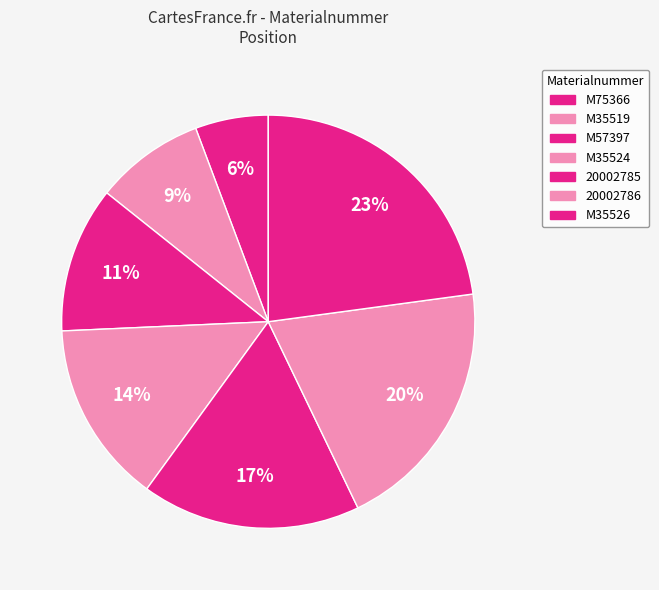

How many segments does this pie chart have?

7